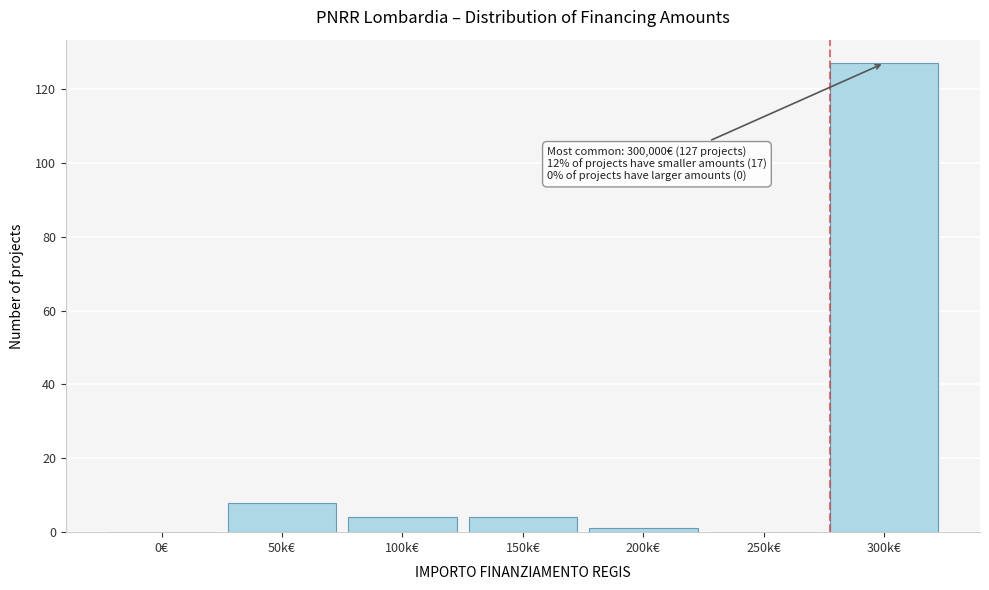

Reading right to left, what are all the values shown in this chart?

300k€=127	250k€=0	200k€=1	150k€=4	100k€=4	50k€=8	0€=0